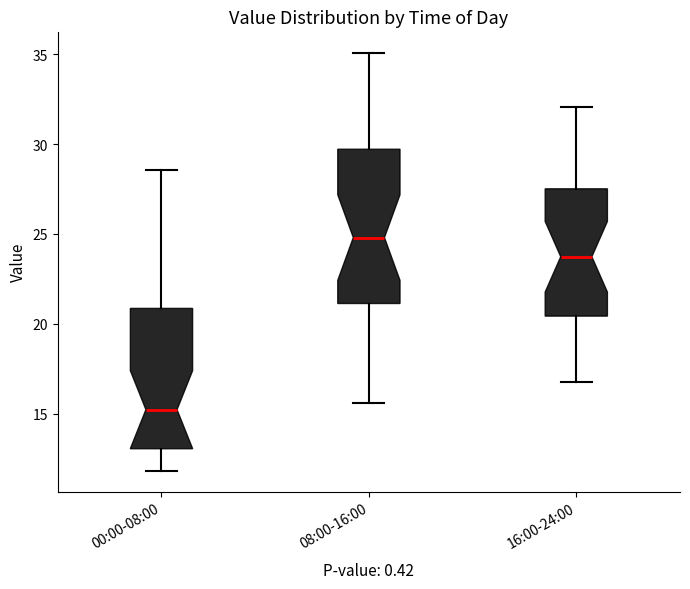

Which box's median line is the highest?

08:00-16:00